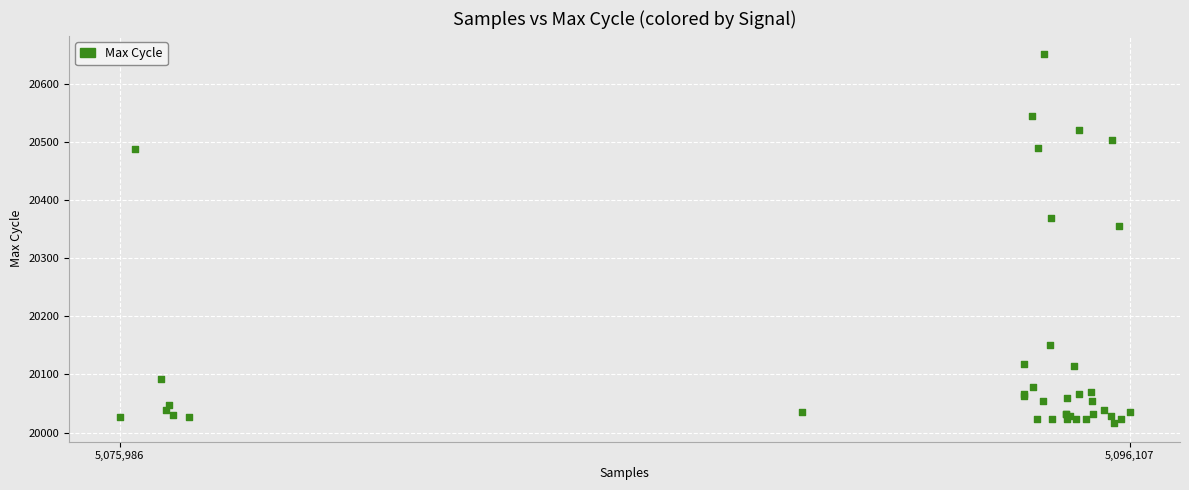

What Y value in the scatter plot is closest to 20333?

20355